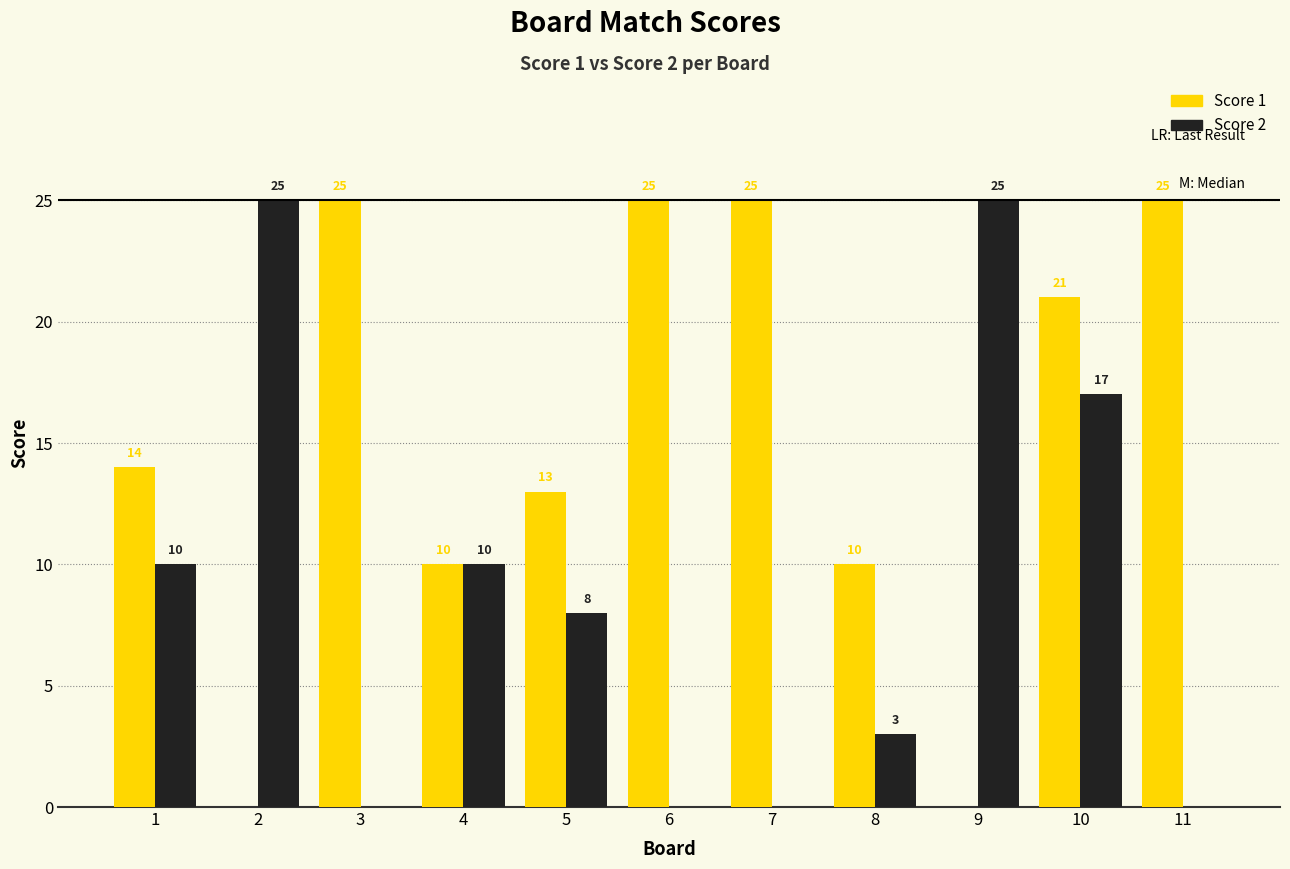

Between 1 and 6, which series saw the biggest shift?

Score 1